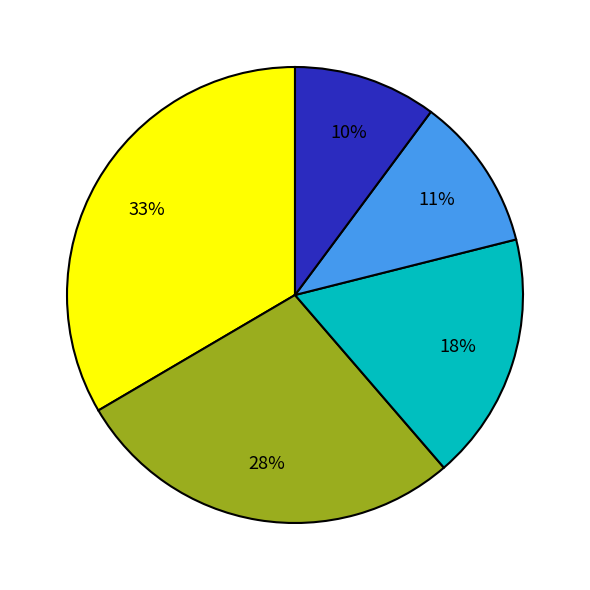

To the nearest percent, what is the average slice percentage?

20%